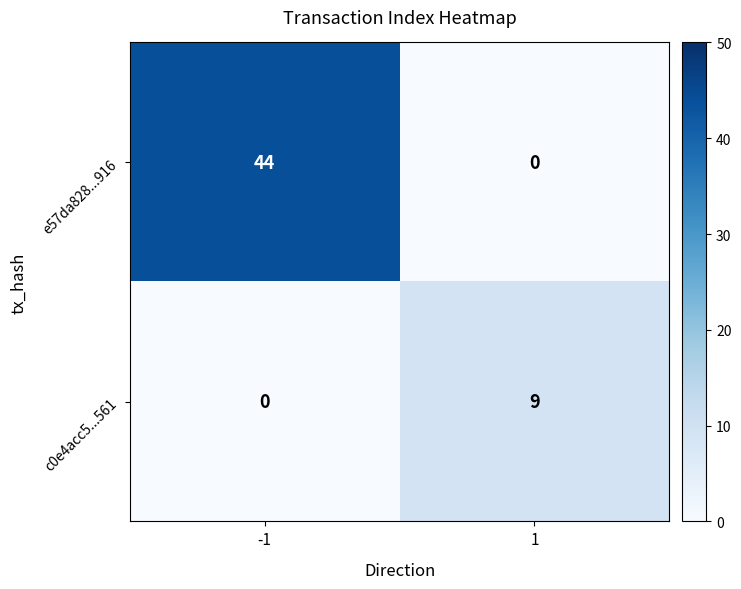

Rank the series by their maximum value, from highest to lowest.

e57da828...916, c0e4acc5...561